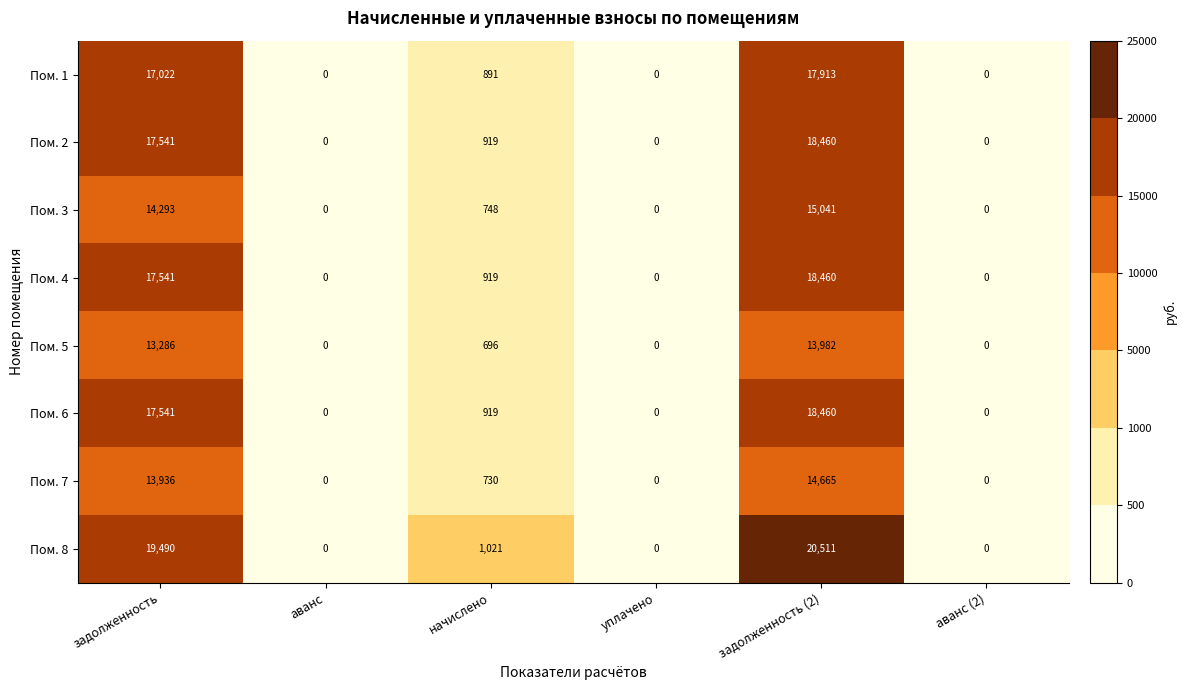

The Пом. 6 series shows 0 at аванс (2). True or false?

True